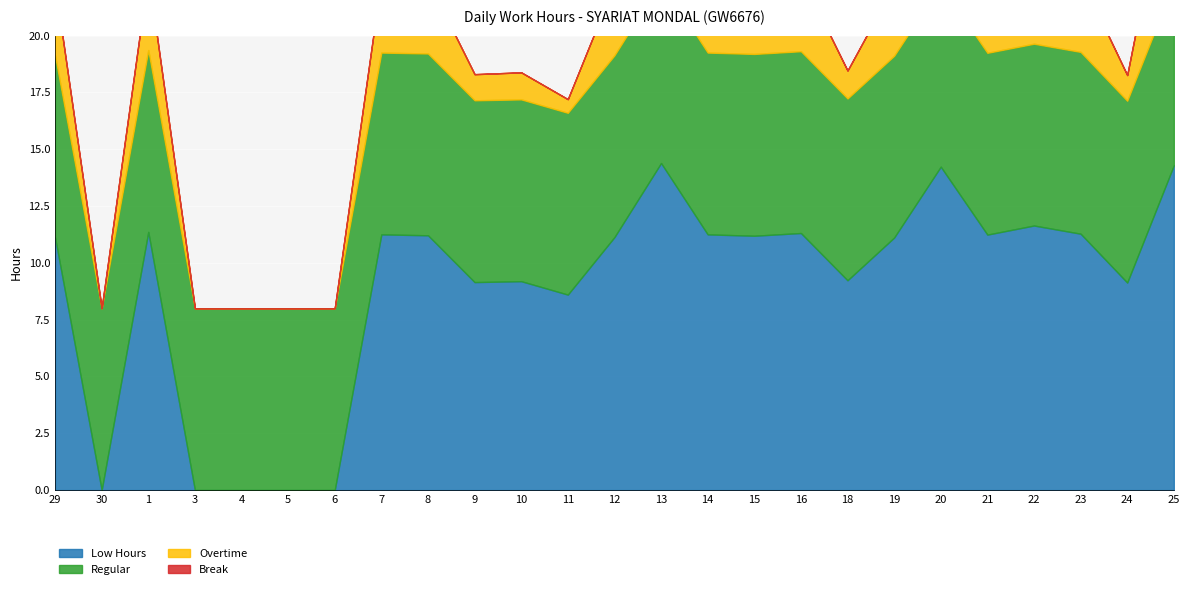

What is the difference between the Low Hours values at 19 and 23?

0.2